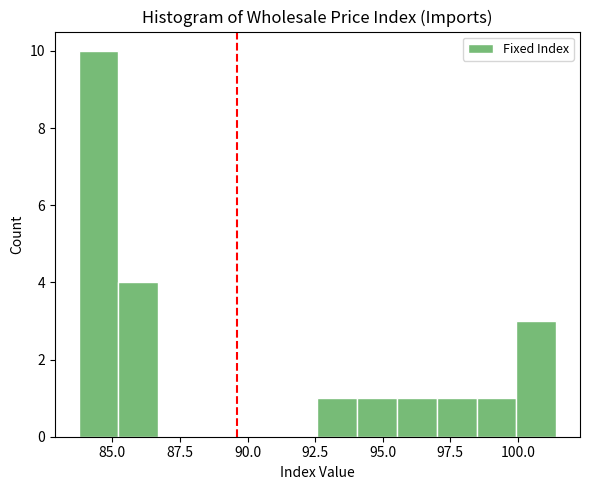

Around what value on the x-axis is the tallest bar? Give the approximate position of its centre, as read against the axis.

84.5